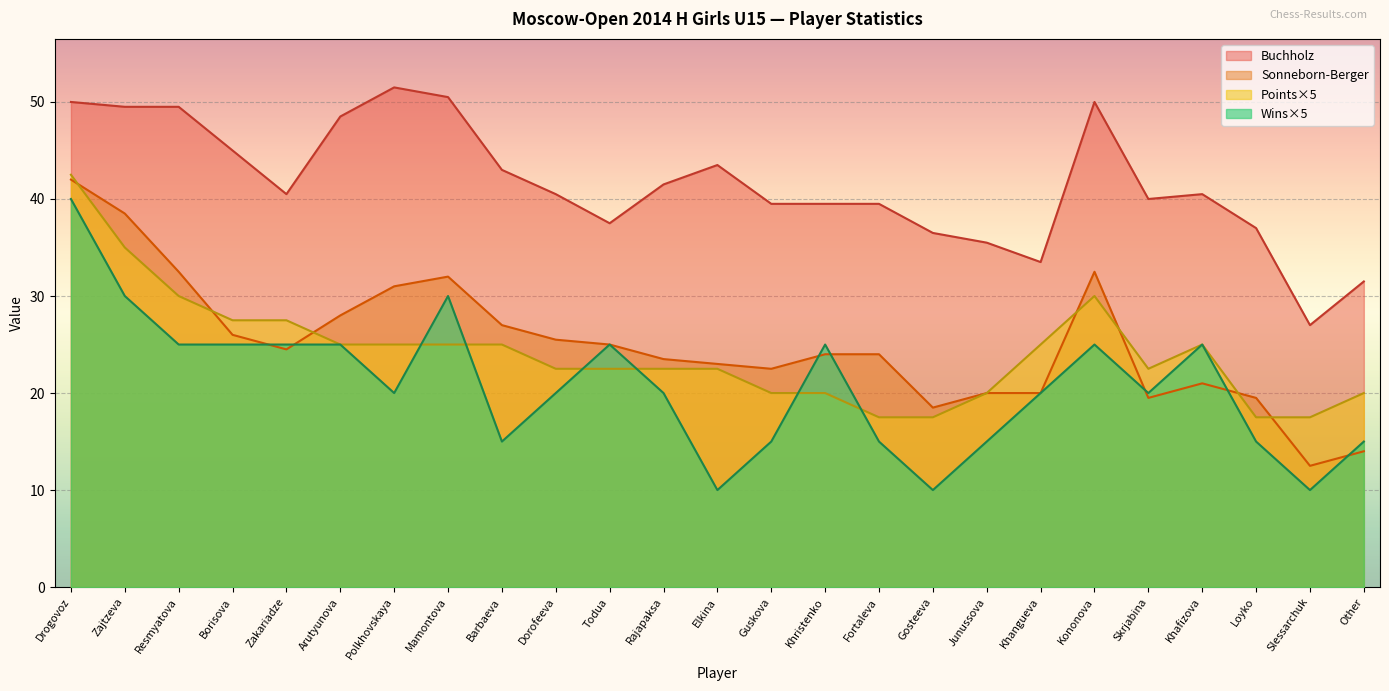

What are all the series names shown in the legend?

Buchholz, Sonneborn-Berger, Points×5, Wins×5